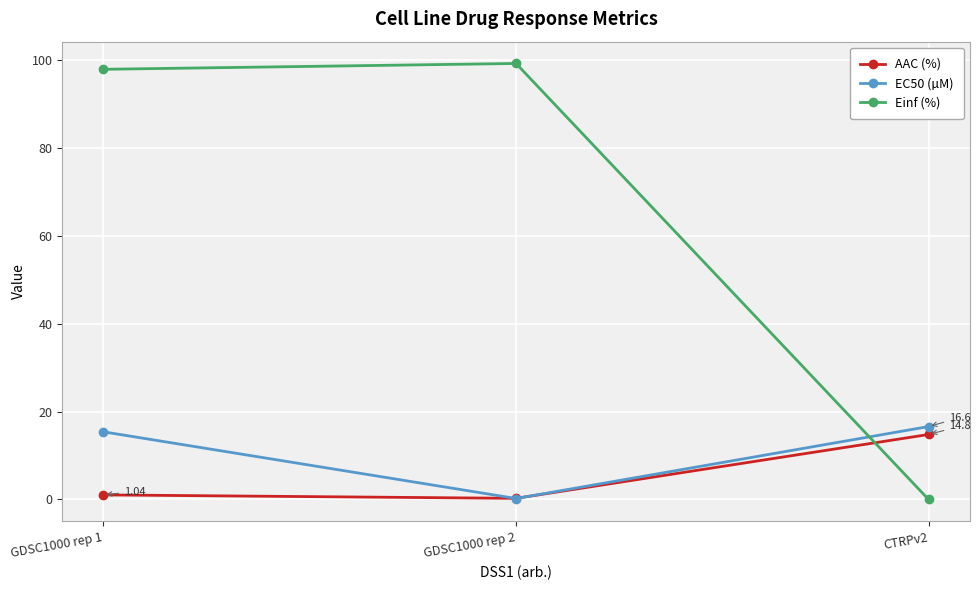

Reading left to right, transcribe all the data shown in this chart.

AAC (%): GDSC1000 rep 1=1.0	GDSC1000 rep 2=0.3	CTRPv2=14.8
EC50 (µM): GDSC1000 rep 1=15.4	GDSC1000 rep 2=0.2	CTRPv2=16.6
Einf (%): GDSC1000 rep 1=97.9	GDSC1000 rep 2=99.2	CTRPv2=0.0